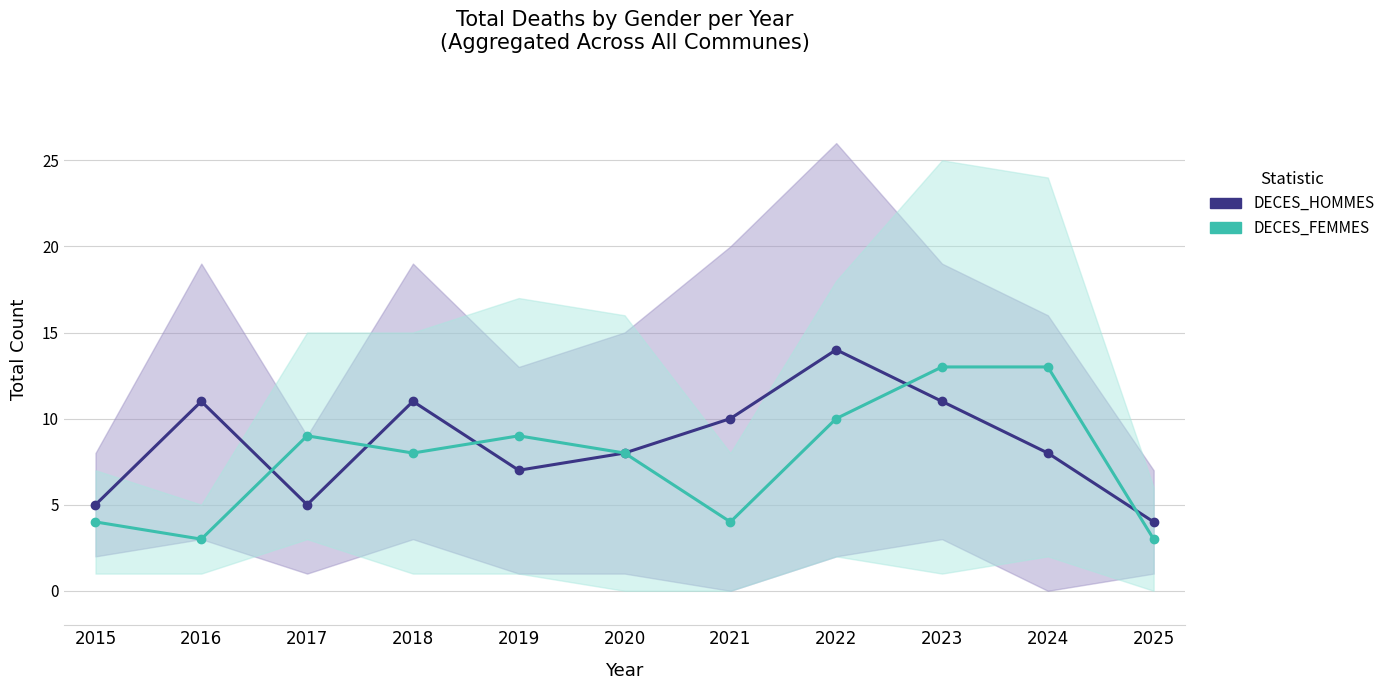

Reading right to left, list all the values displayed in this chart.

DECES_HOMMES: 4	8	11	14	10	8	7	11	5	11	5
DECES_FEMMES: 3	13	13	10	4	8	9	8	9	3	4